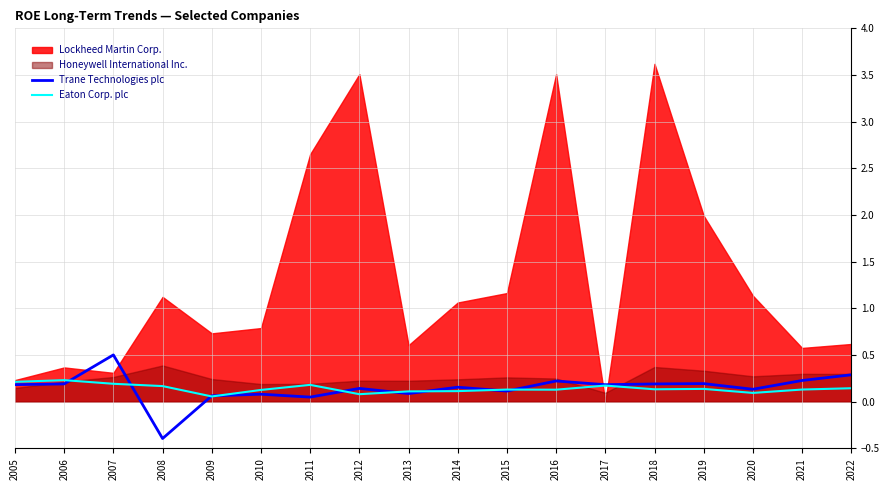

Which category has the lowest value in the Trane Technologies plc series?

2008